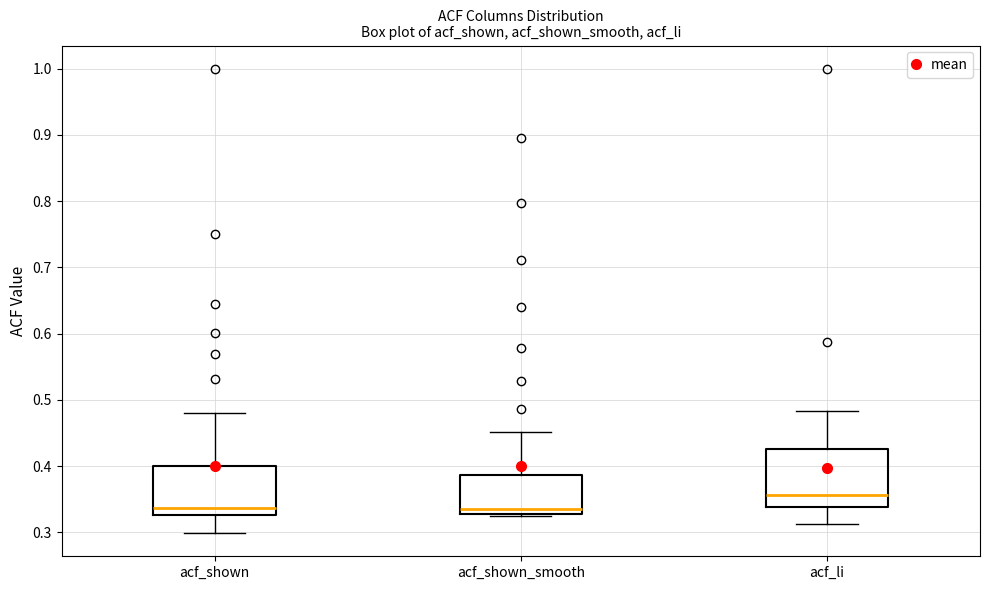

Comparing the boxes themselves (not the whiskers), which one is the tallest?

acf_li